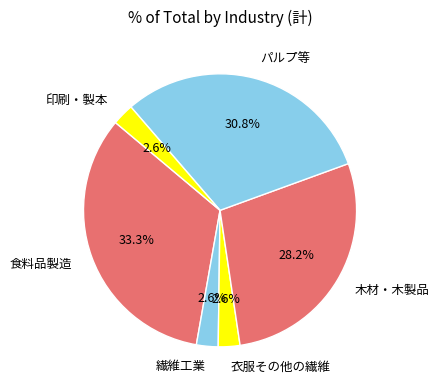

Is 繊維工業 the majority of the pie?

No